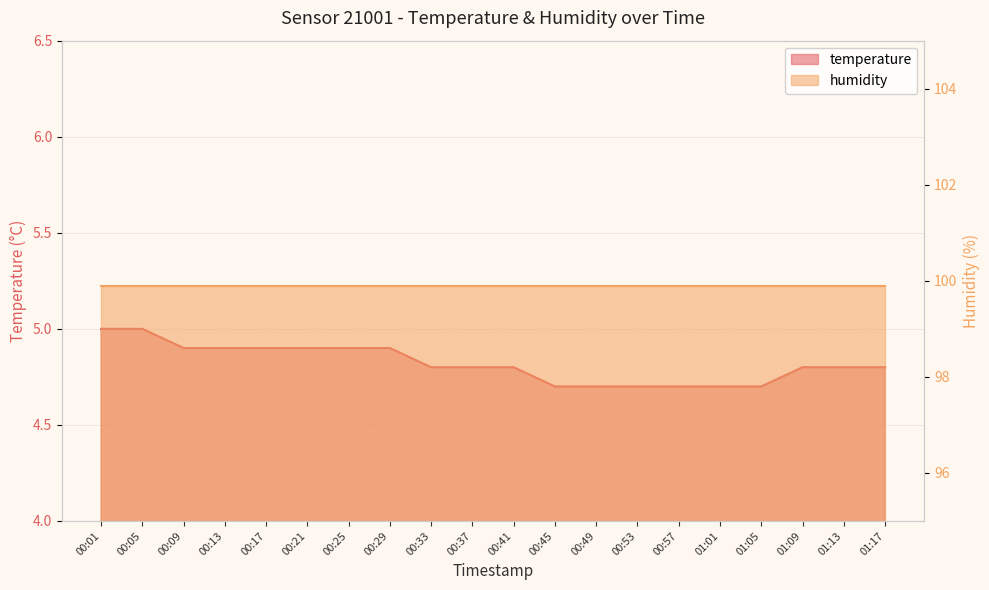

What value does the data have at 00:05?

5.0